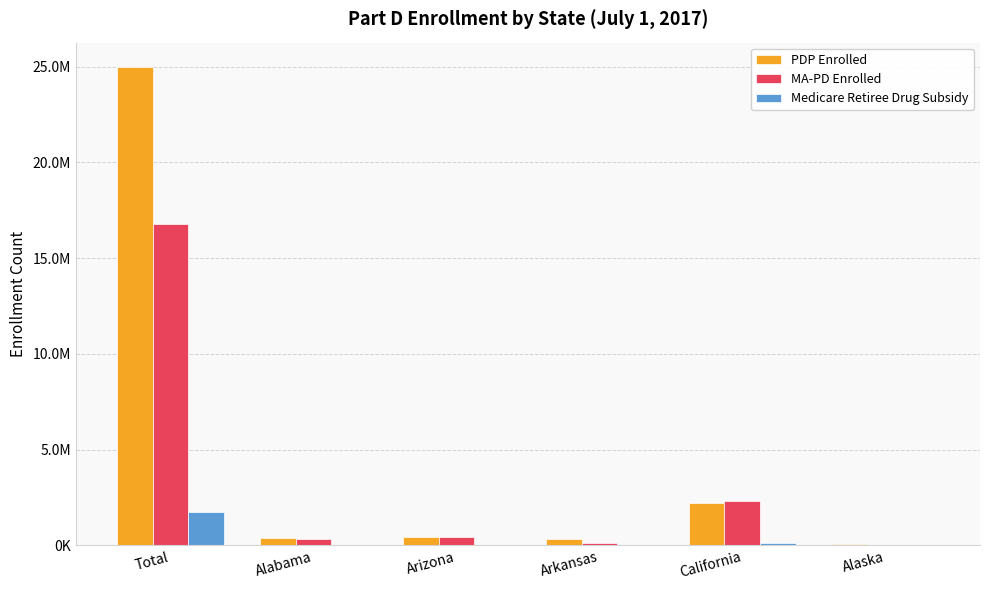

What is the difference between the Medicare Retiree Drug Subsidy values at Alabama and Arkansas?

6415